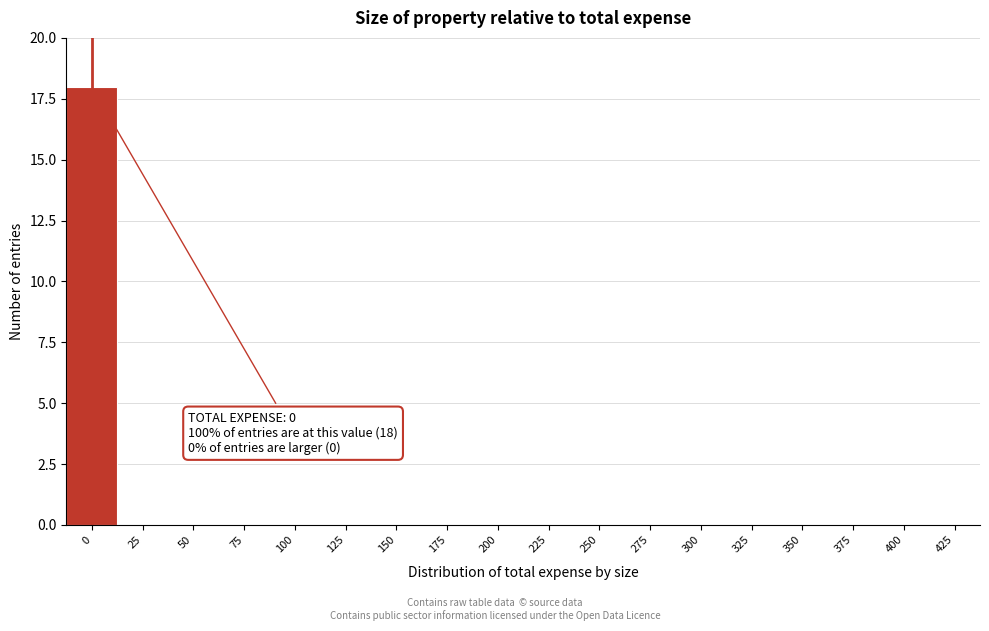

Reading left to right, transcribe all the data shown in this chart.

0=18	25=0	50=0	75=0	100=0	125=0	150=0	175=0	200=0	225=0	250=0	275=0	300=0	325=0	350=0	375=0	400=0	425=0